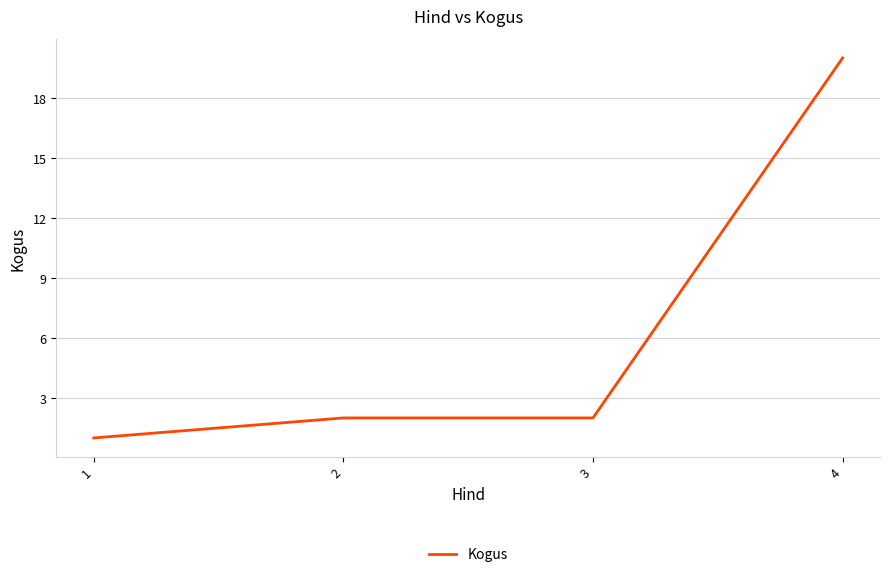

True or false: the data shows 2 at 2.

True